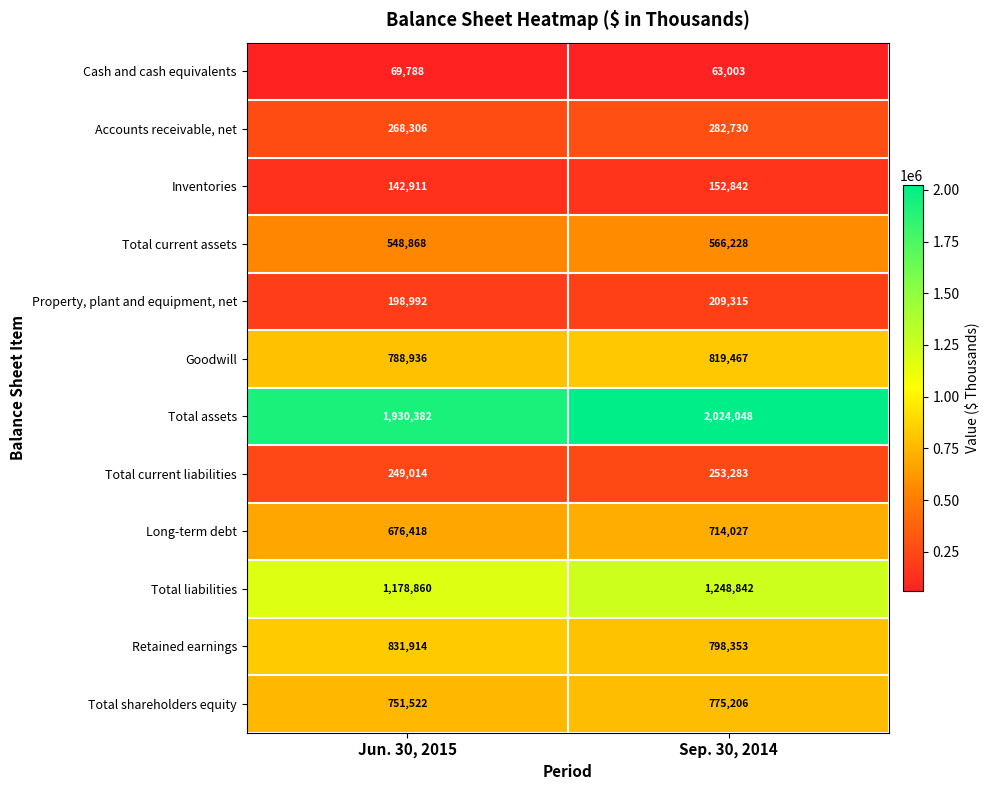

Is the value of Total liabilities at Jun. 30, 2015 greater than the value of Accounts receivable, net at Jun. 30, 2015?

Yes